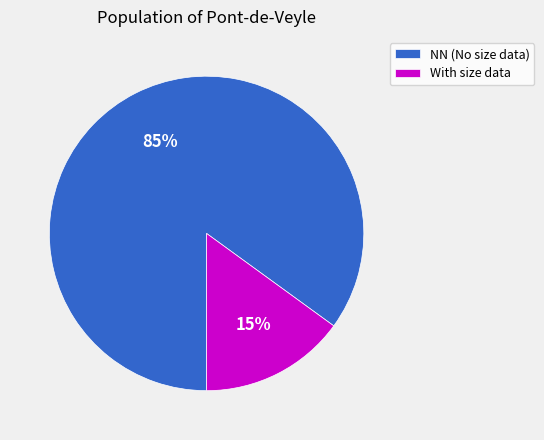

Which slice is the smallest?

With size data